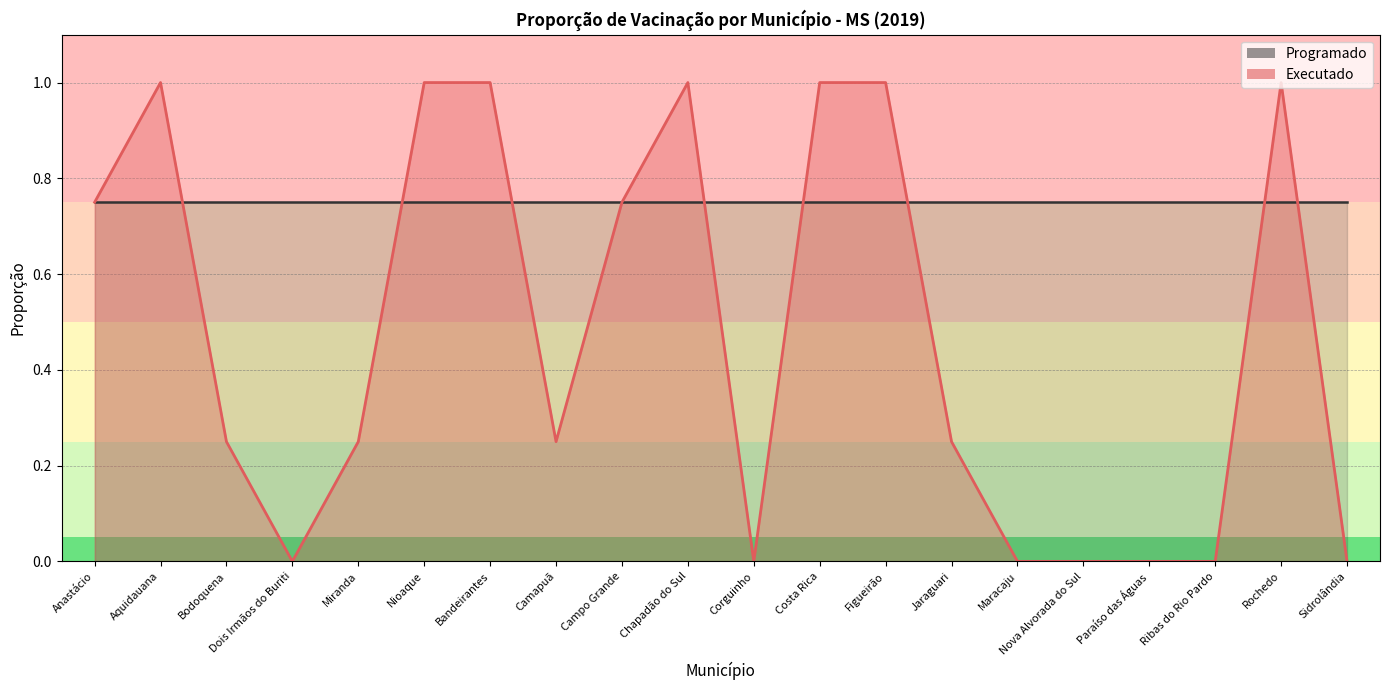

What is the value of the 6th point from the left?

1.0